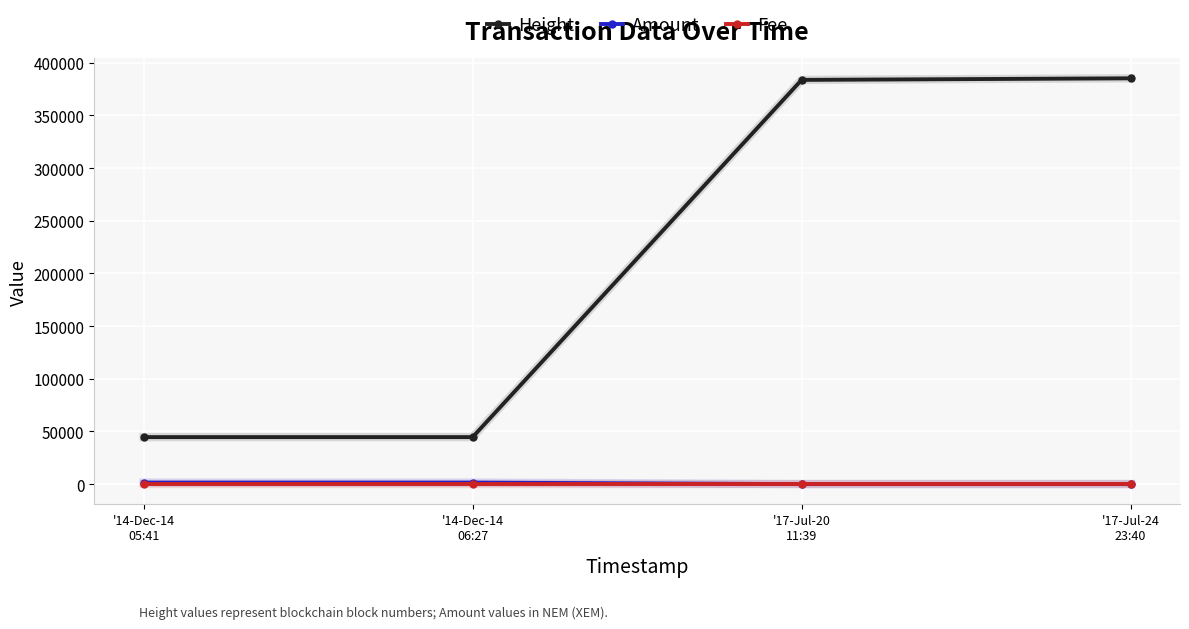

What is the label of the 2nd point from the right?

'17-Jul-20
11:39